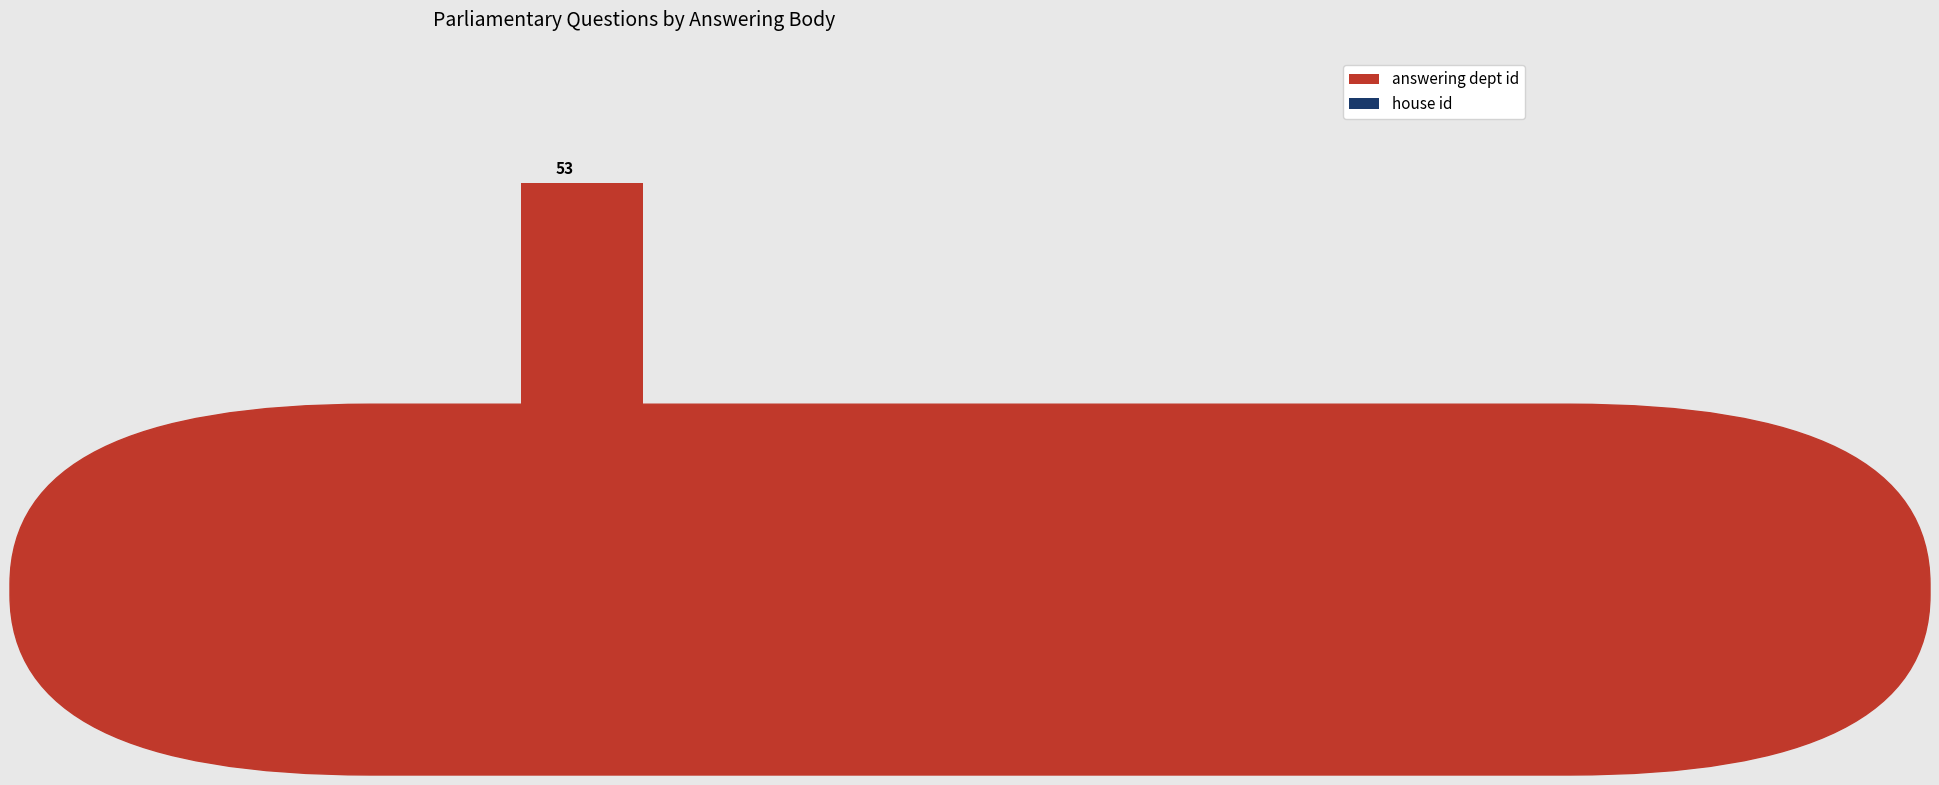

What is the value of the answering dept id bar at the 1st from the left?

53